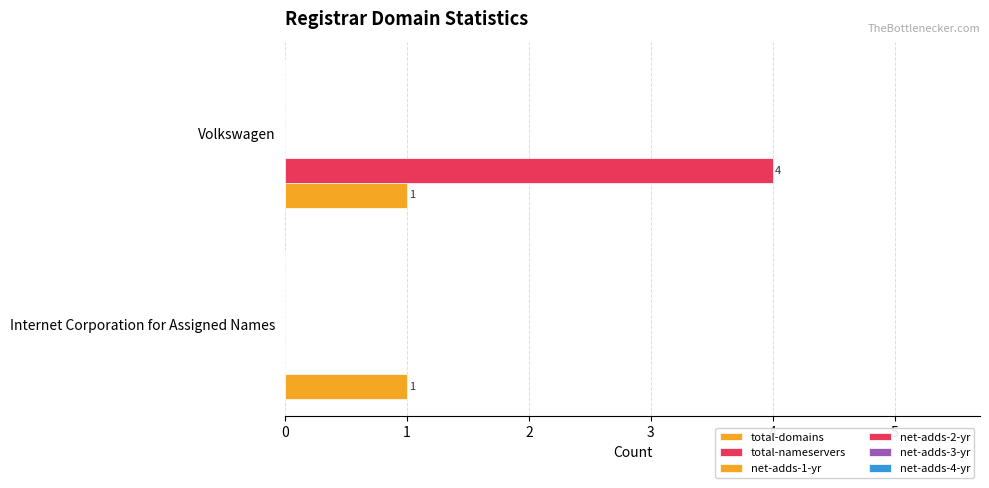

Count the number of data series in this chart.

2